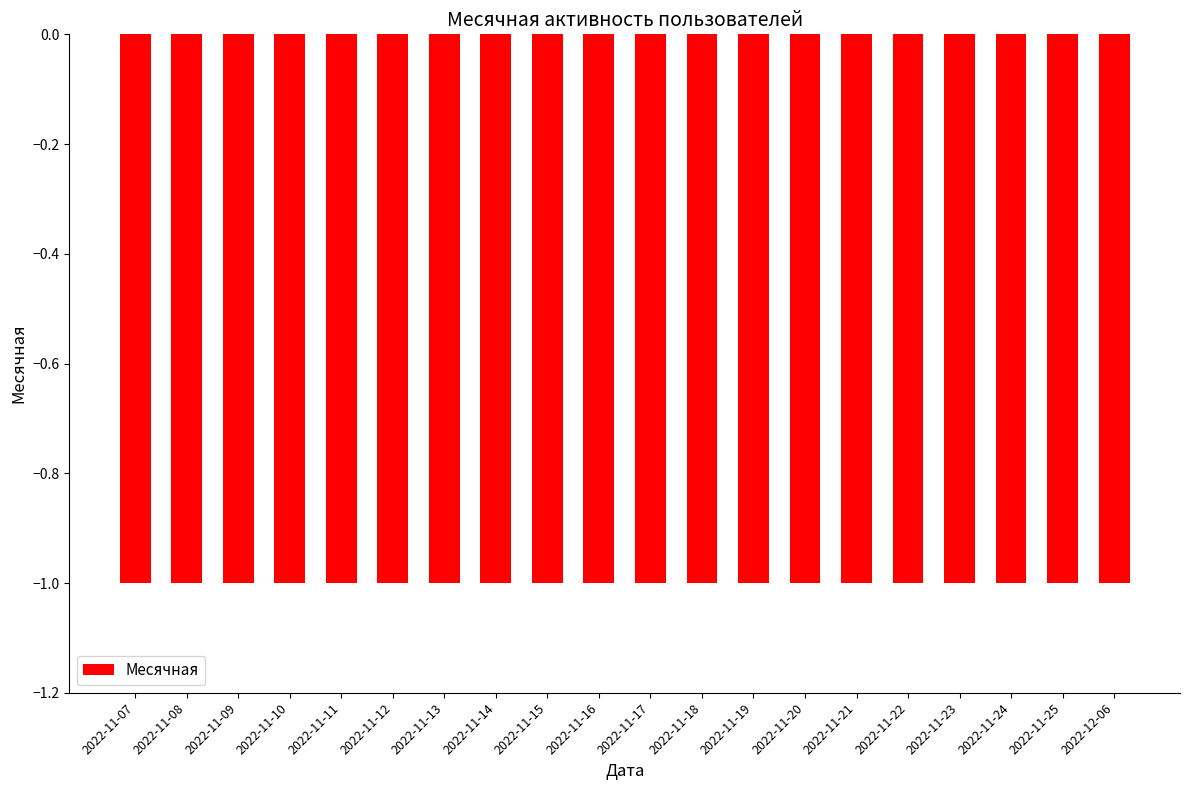

What position from the left is 2022-11-10?

4